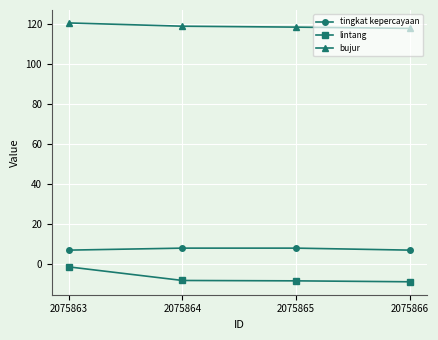

True or false: tingkat kepercayaan has more than 2 interior local peaks.

False